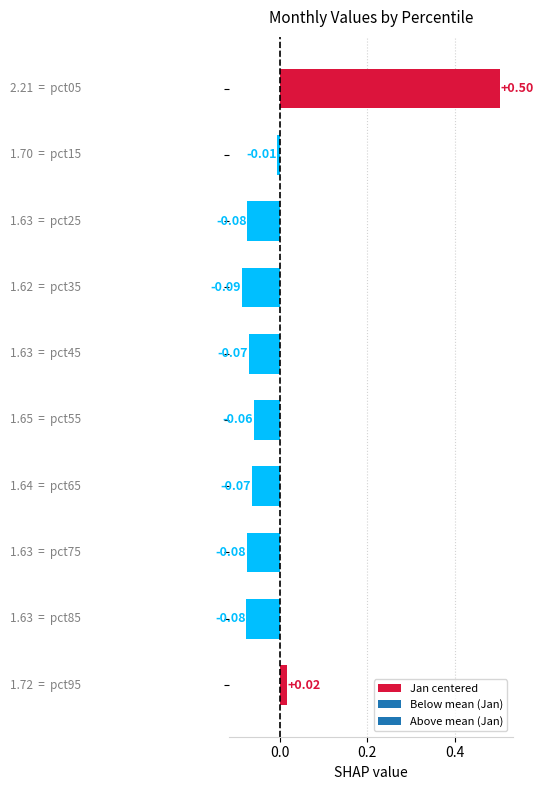

What is the difference between the maximum and minimum values?

0.6